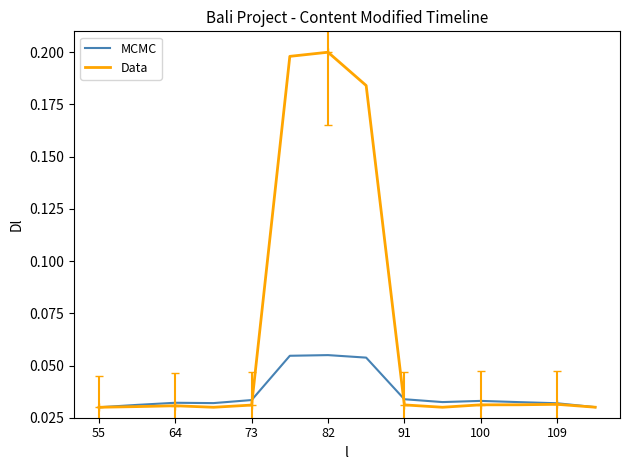

What is the difference between the maximum and minimum values in the Data series?

0.2